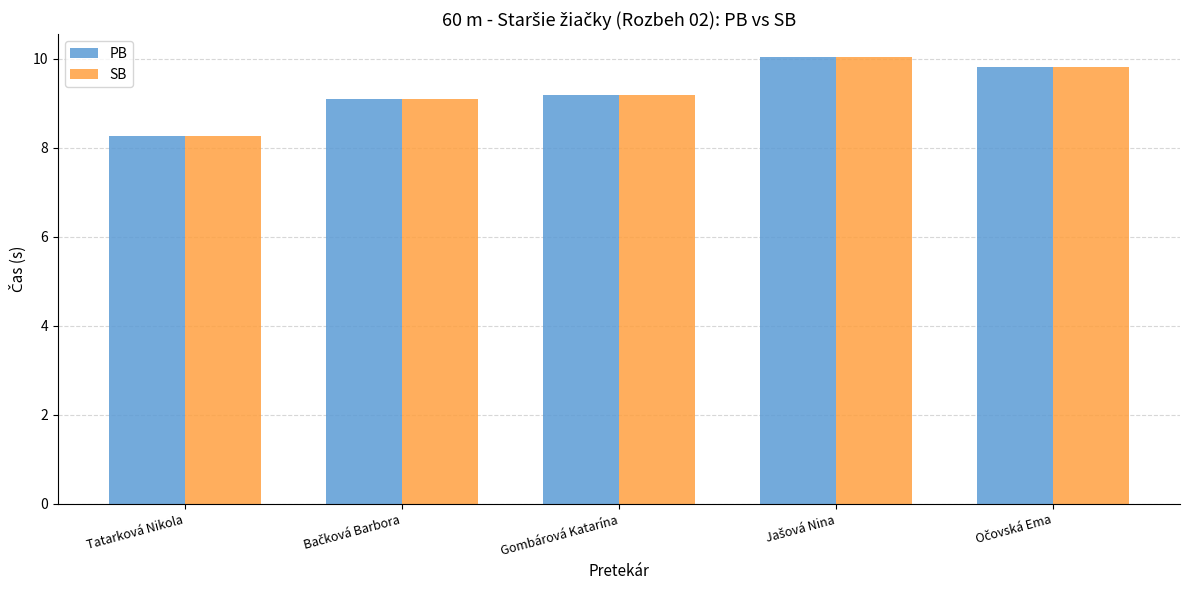

What is the highest value of the PB series?

10.1